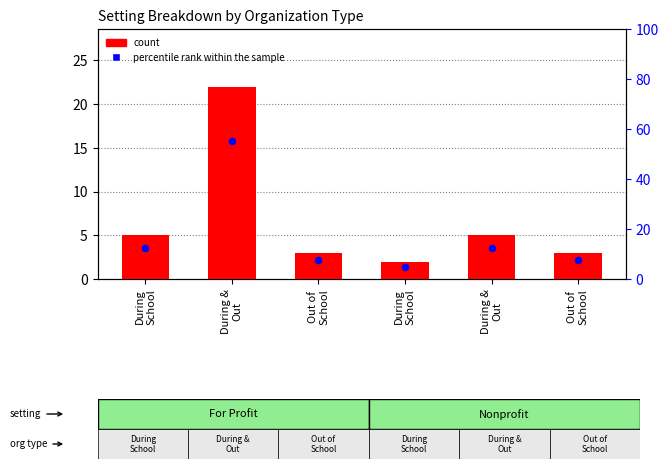

Is the value of count at Out of
School greater than the value of percentile rank within the sample at During &
Out?

No